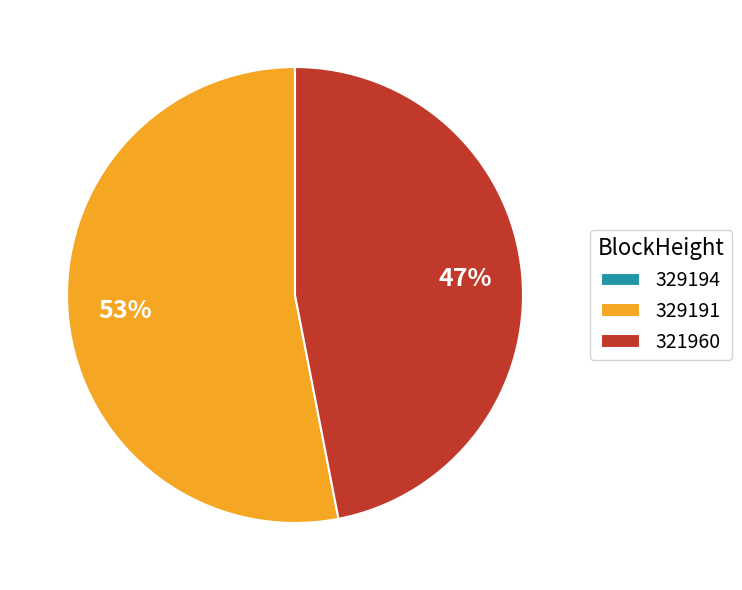

Is the sum of 329191 and 321960 greater than half?

Yes